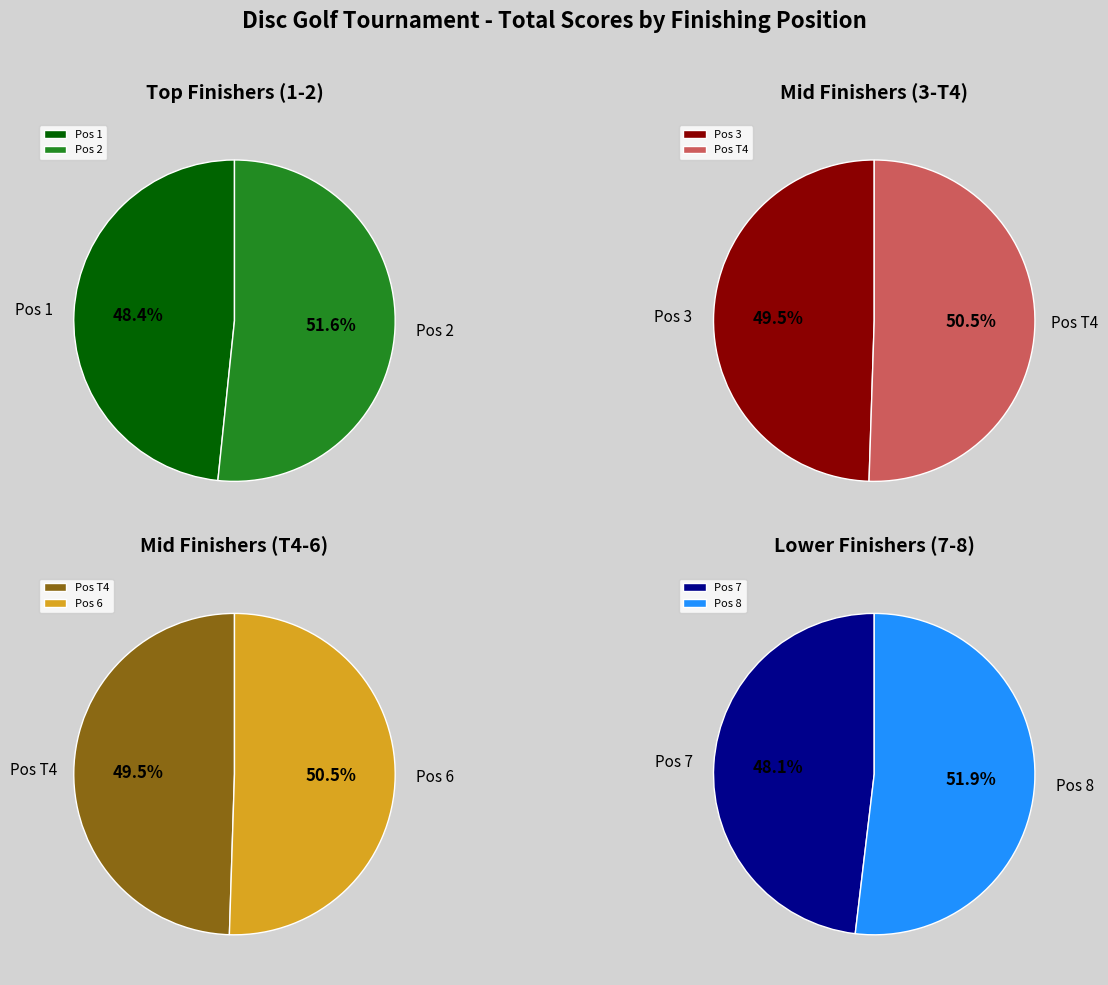

How many segments does this pie chart have?

8